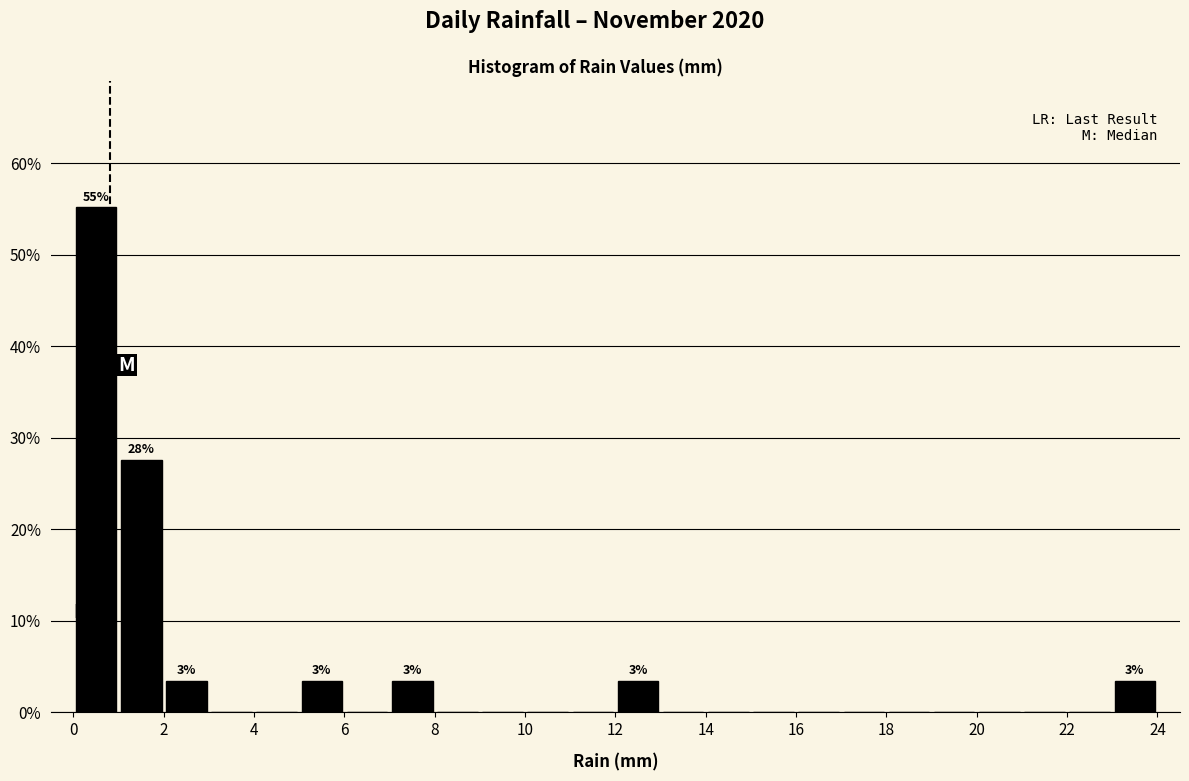

Over which range of the x-axis is the bar tallest?

0 to 1